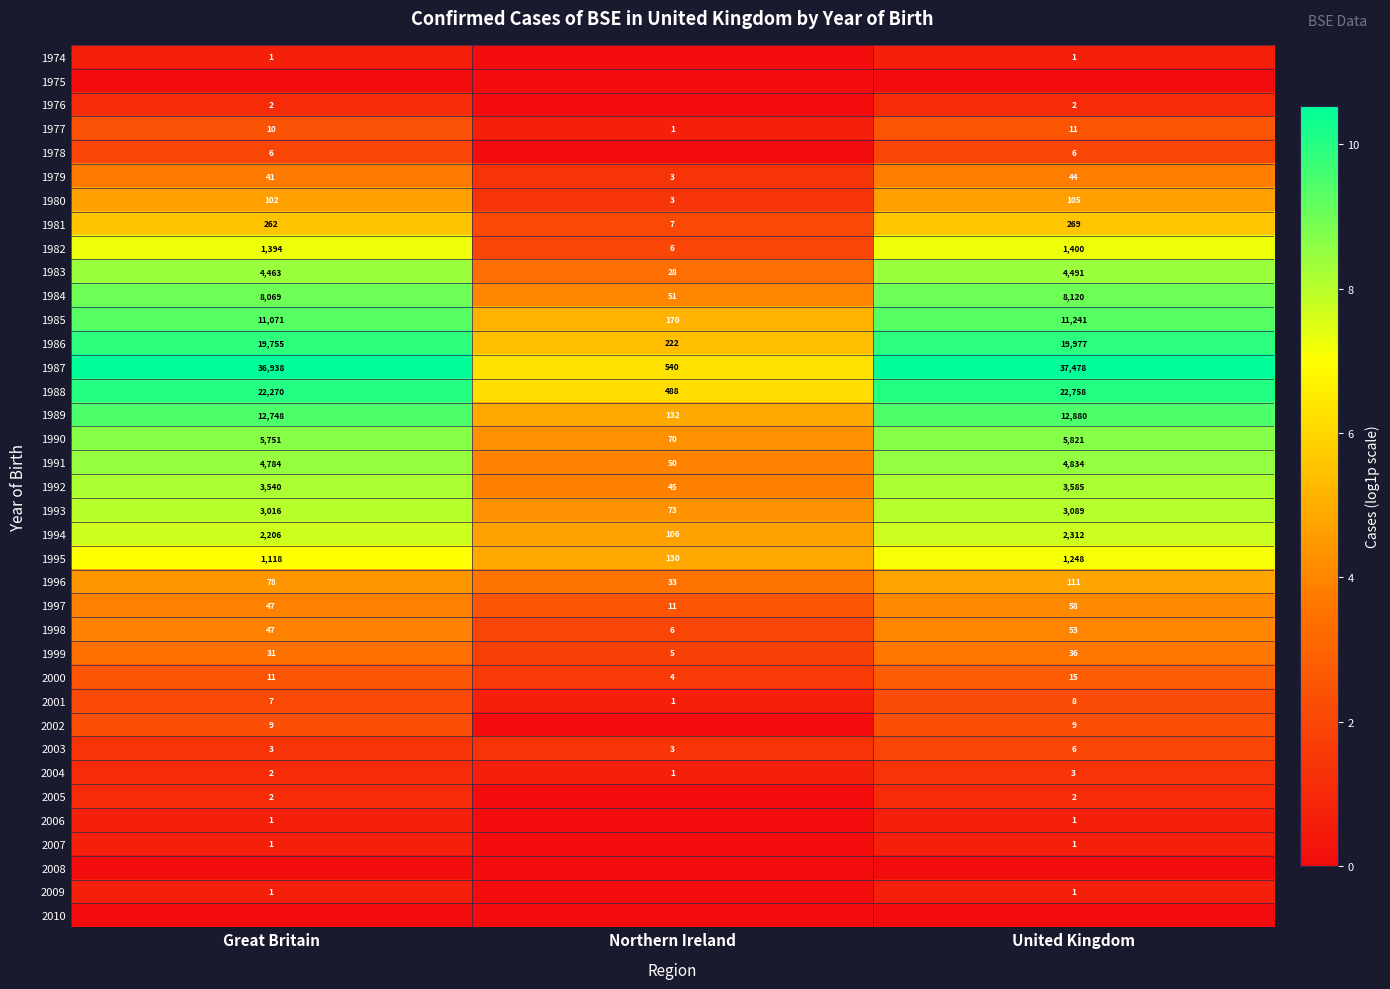

Is it true that 2002 equals 9 at United Kingdom?

True